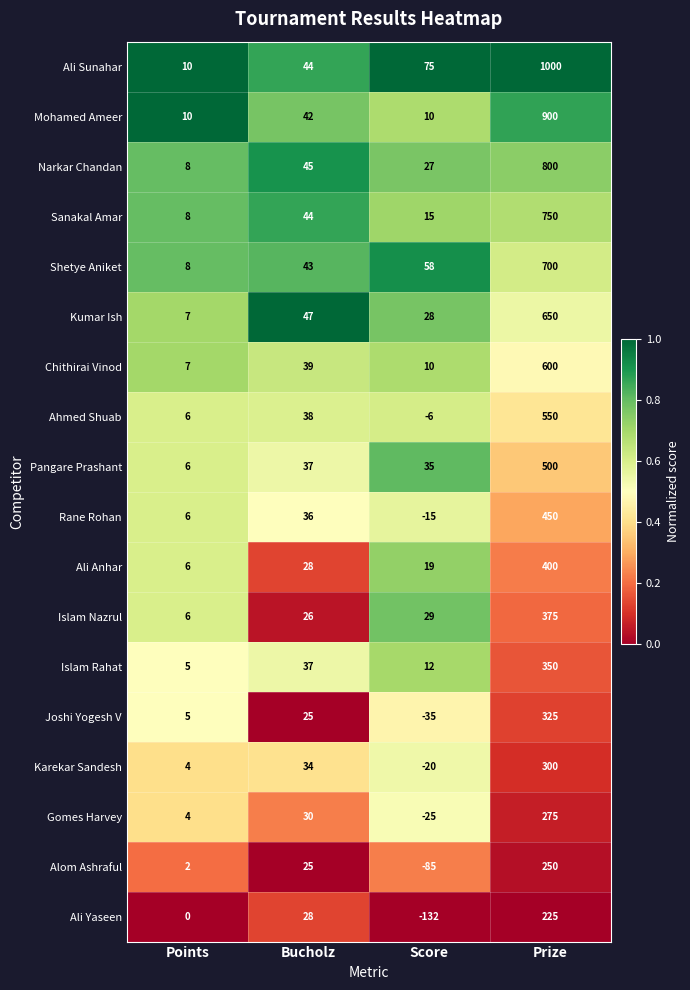

The value of Sanakal Amar at Score is 9. True or false?

False